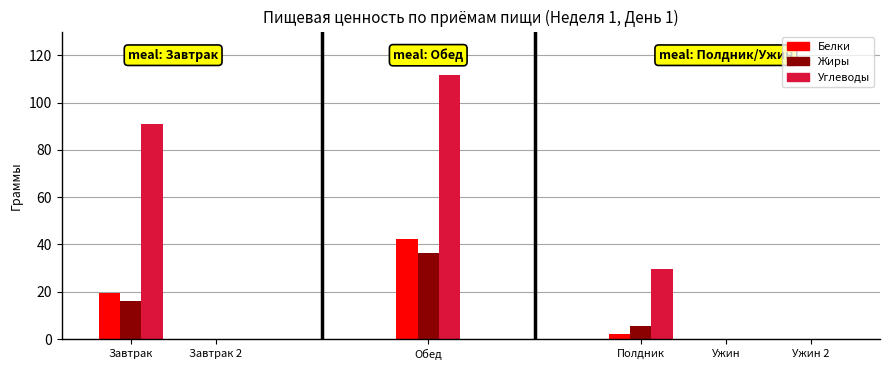

What are all the series names shown in the legend?

Белки, Жиры, Углеводы